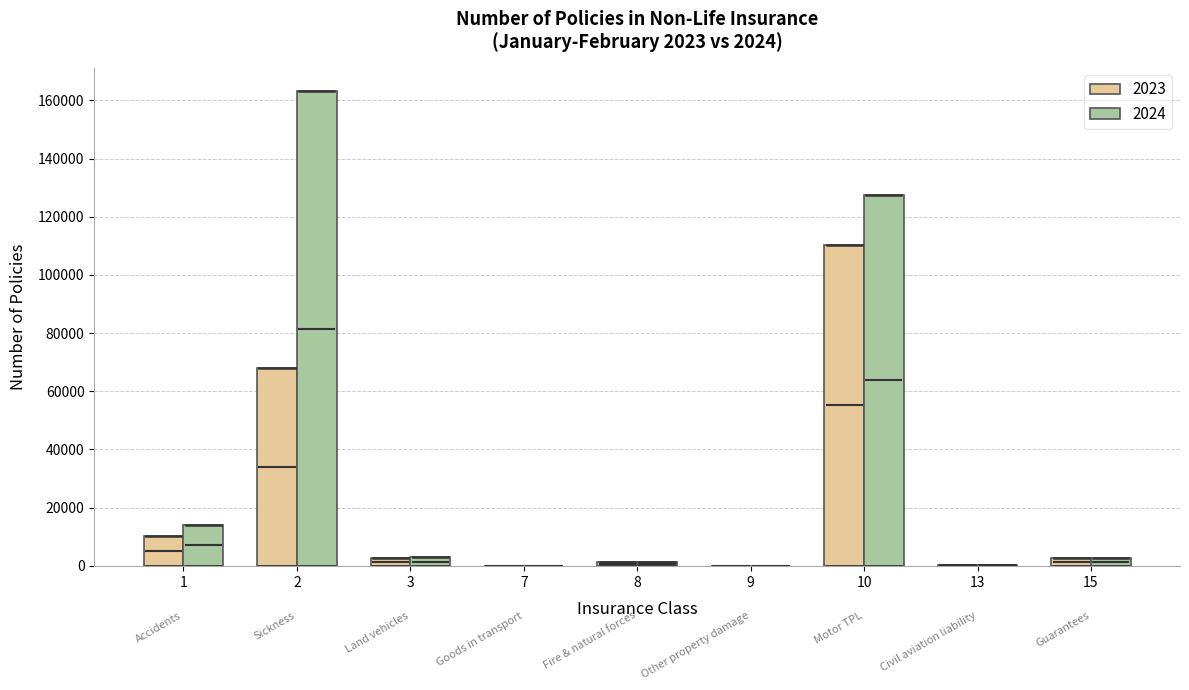

What is the greatest value displayed?

163143